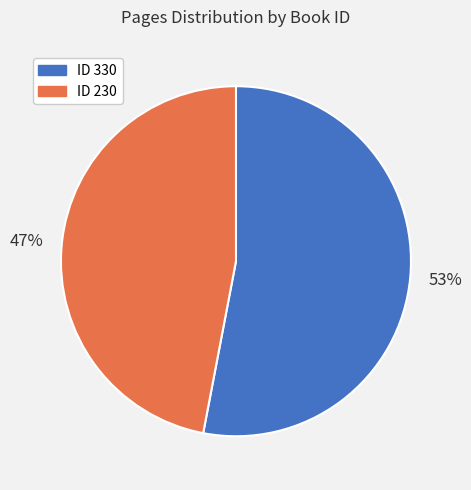

To the nearest percent, what is the average slice percentage?

50%